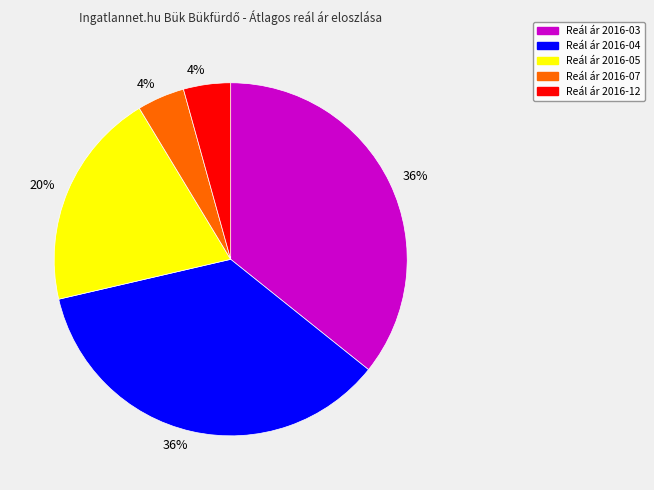

Is there a majority slice in this chart?

No